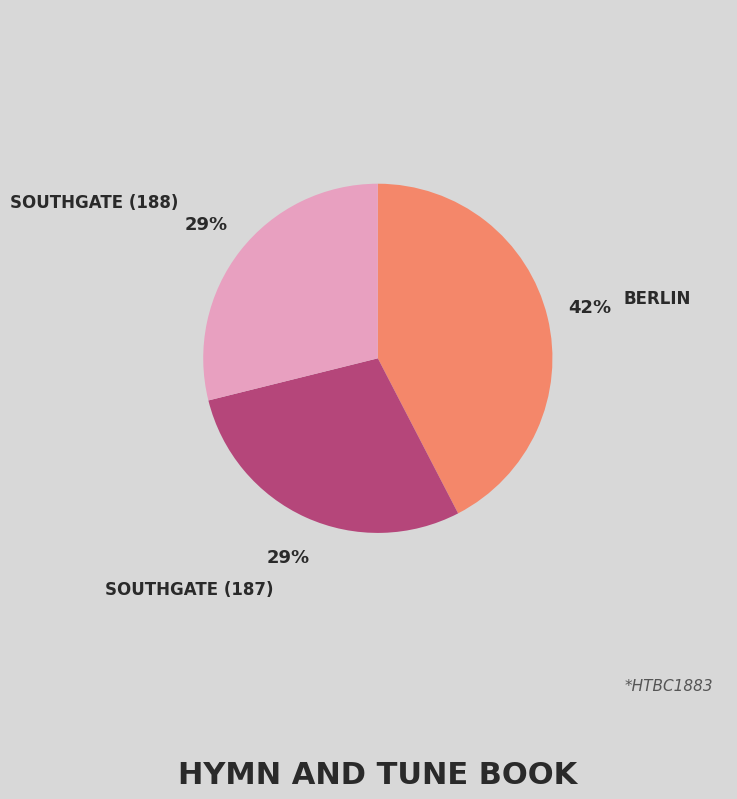

How many segments does this pie chart have?

3